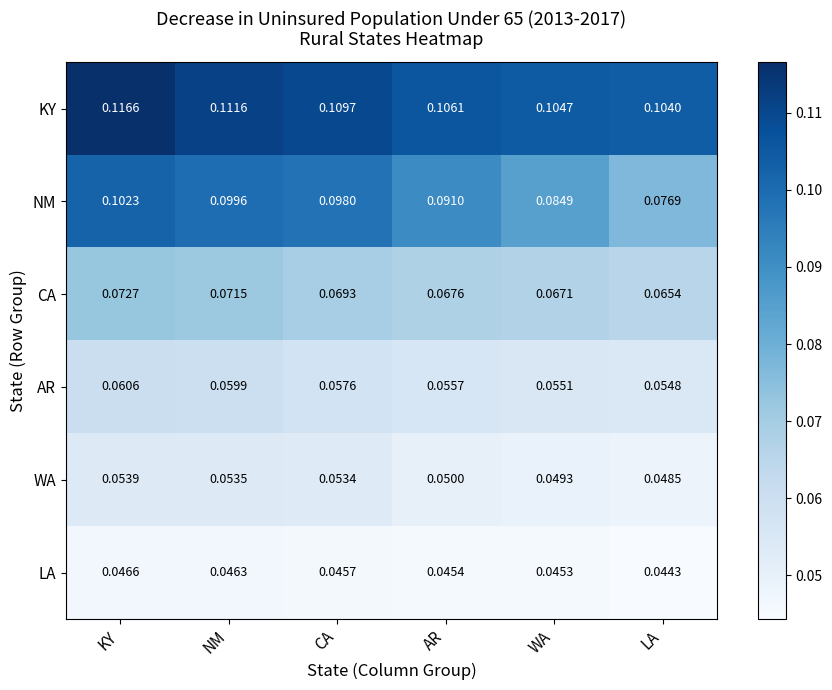

Which series changed the most between NM and CA?

AR